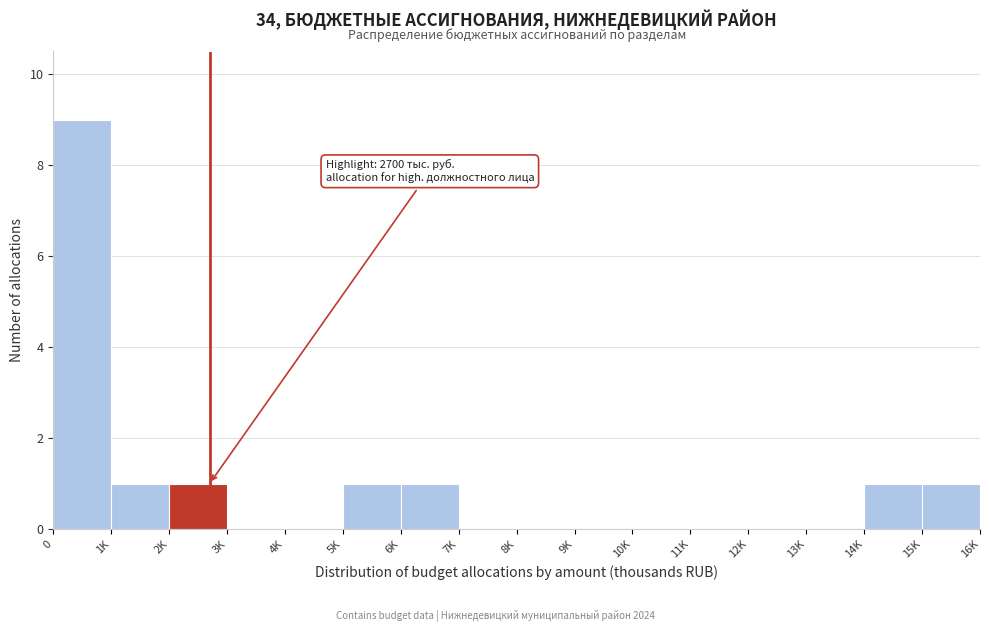

Reading left to right, what are all the values shown in this chart?

0=9	1K=1	2K=1	3K=0	4K=0	5K=1	6K=1	7K=0	8K=0	9K=0	10K=0	11K=0	12K=0	13K=0	14K=1	15K=1